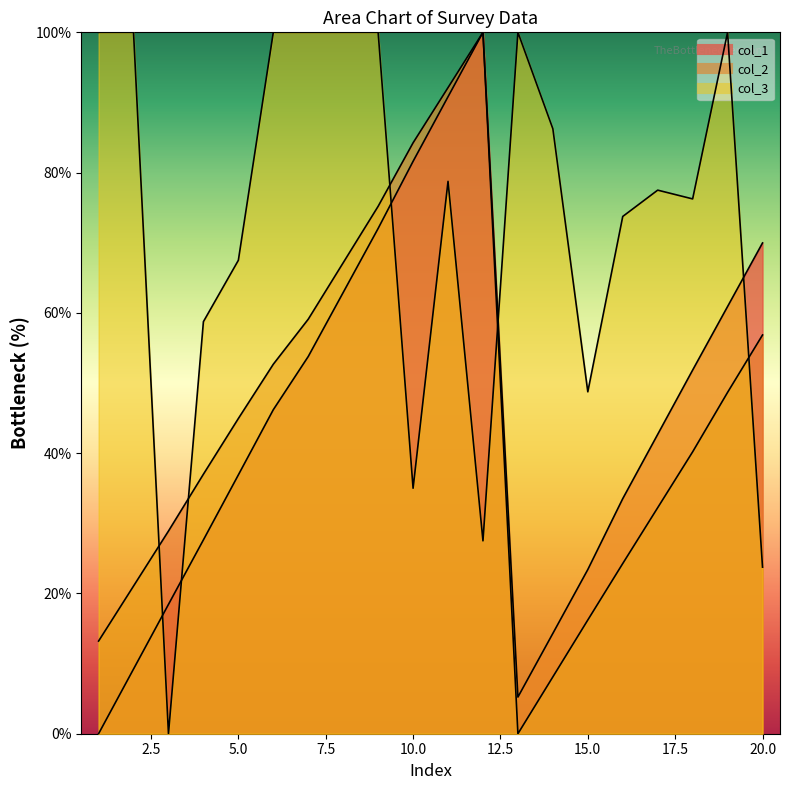

What is the average value of the col_2 series?

45.1